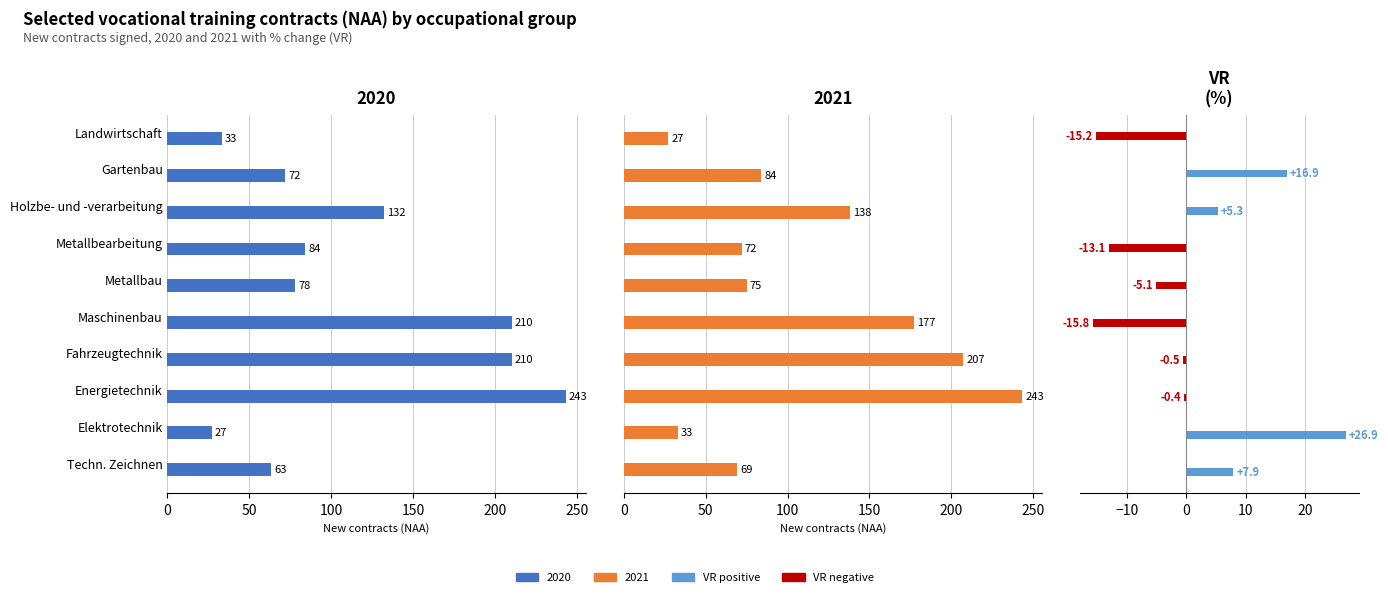

Are the bars grouped side by side (vs. stacked)?

Yes